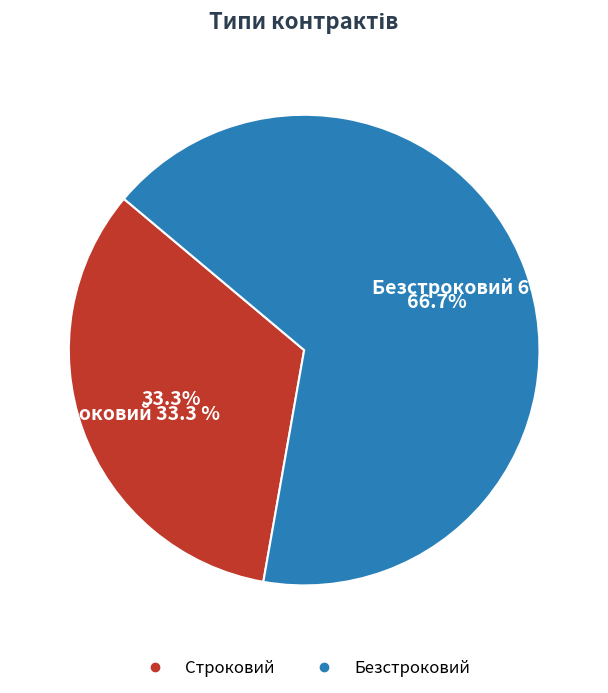

Between Безстроковий and Строковий, which is larger?

Безстроковий